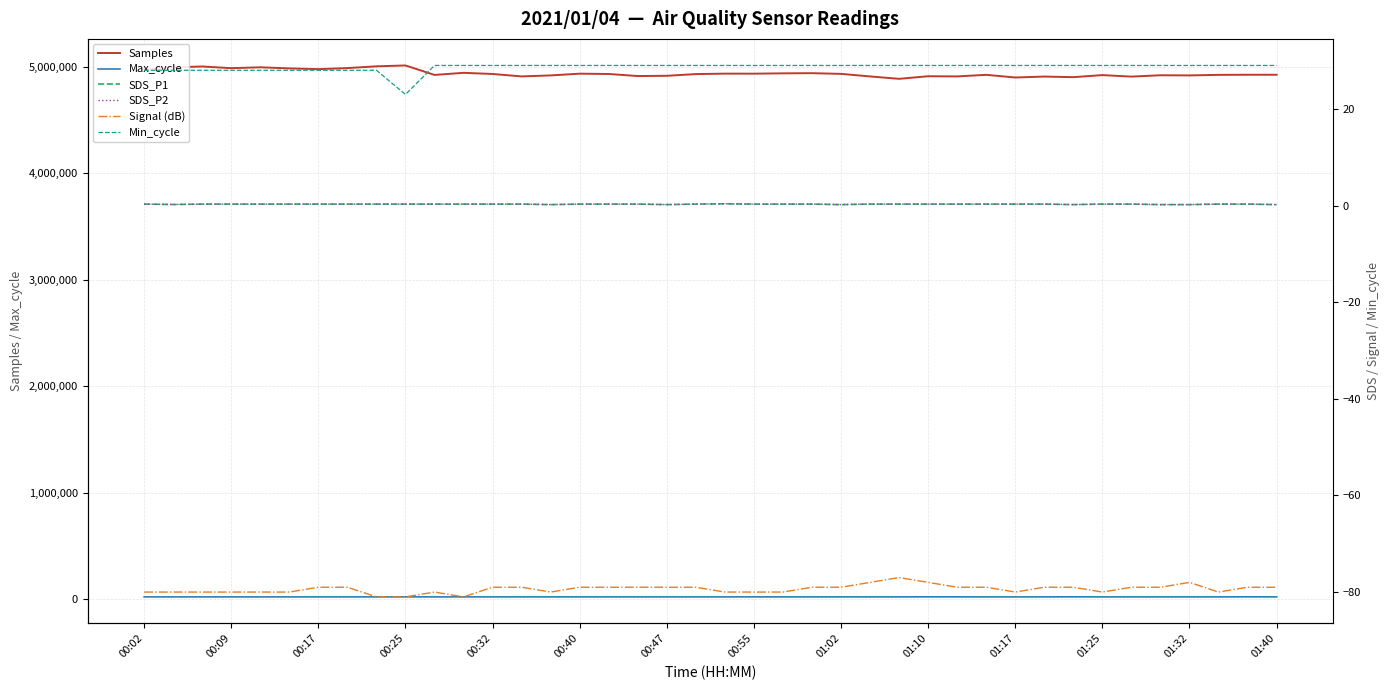

What is the maximum value for SDS_P2?

0.4